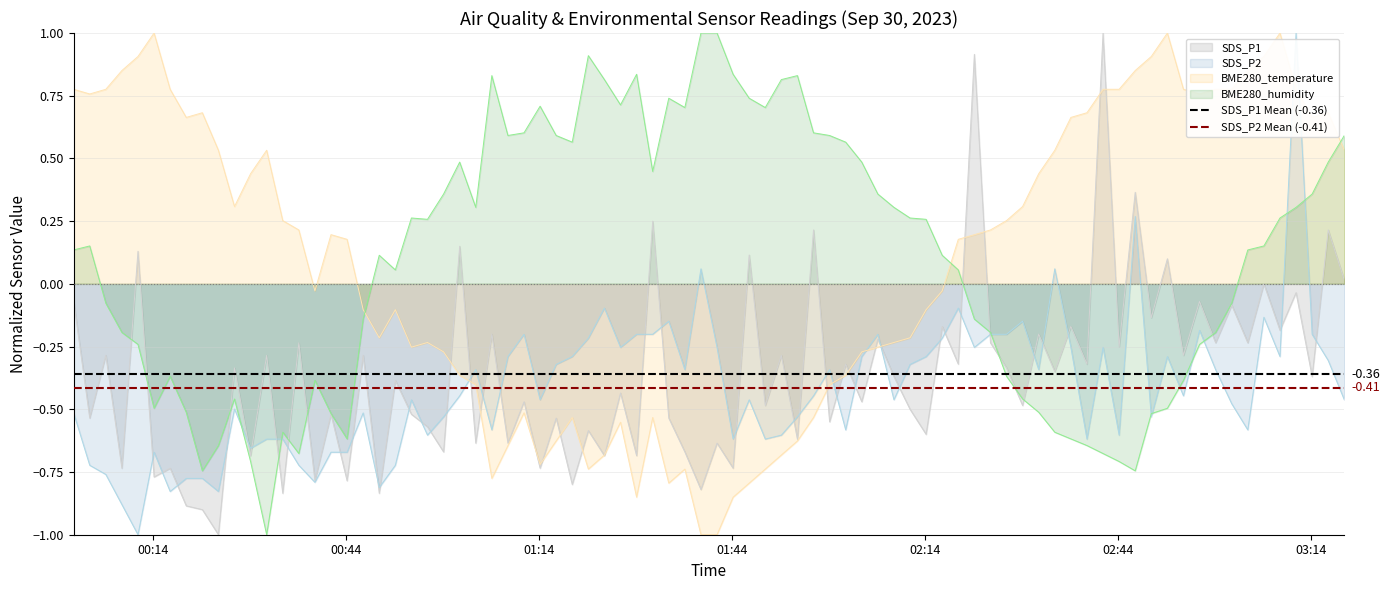

The SDS_P1 Mean (-0.36) series shows -0.4 at 00:44. True or false?

True